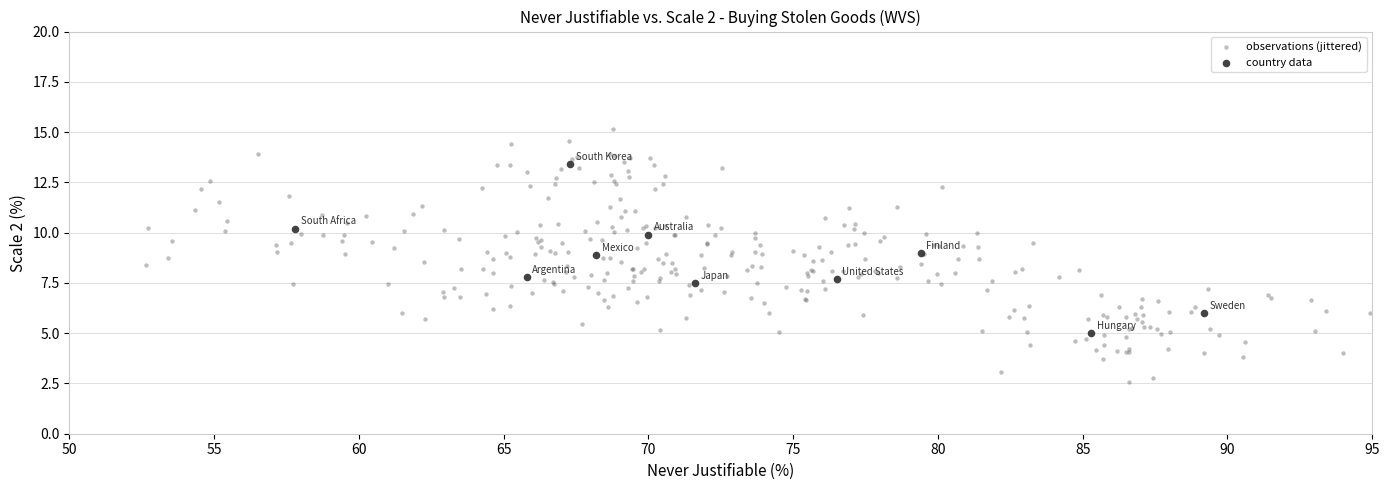

Which series contains the lowest Y value?

observations (jittered)